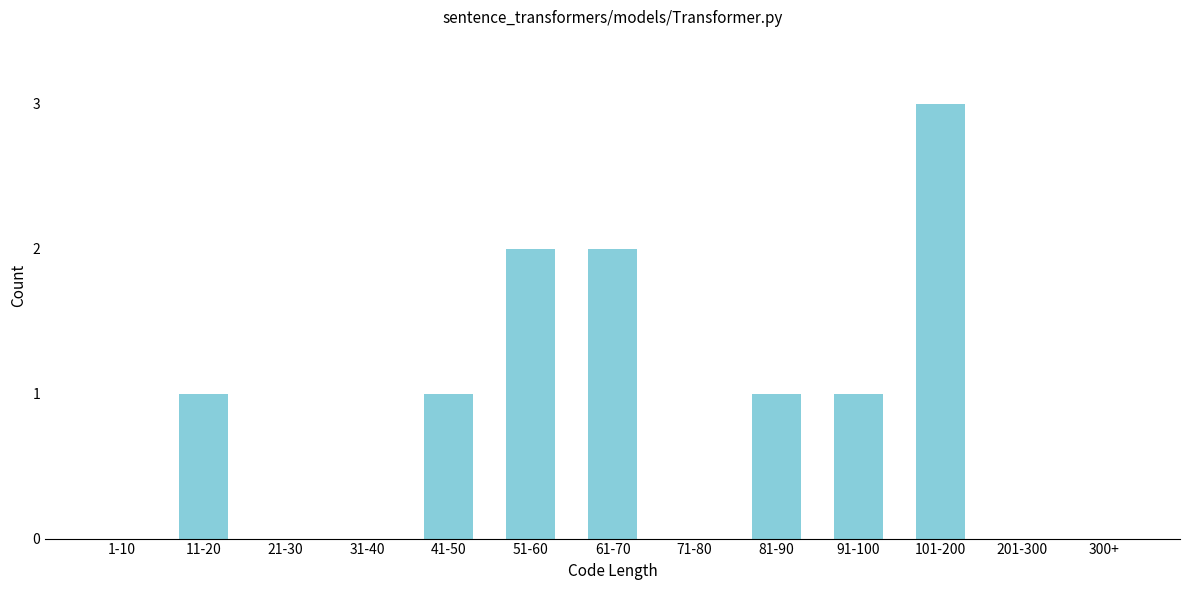

Reading left to right, list all the values displayed in this chart.

1-10=0	11-20=1	21-30=0	31-40=0	41-50=1	51-60=2	61-70=2	71-80=0	81-90=1	91-100=1	101-200=3	201-300=0	300+=0